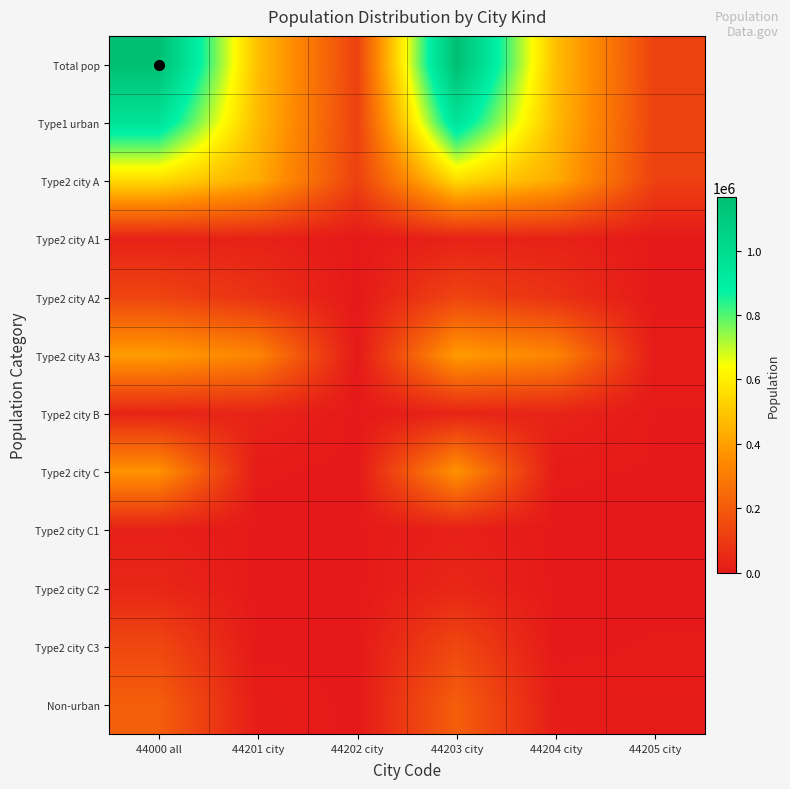

Which series changed the most between 44202 city and 44203 city?

Total pop